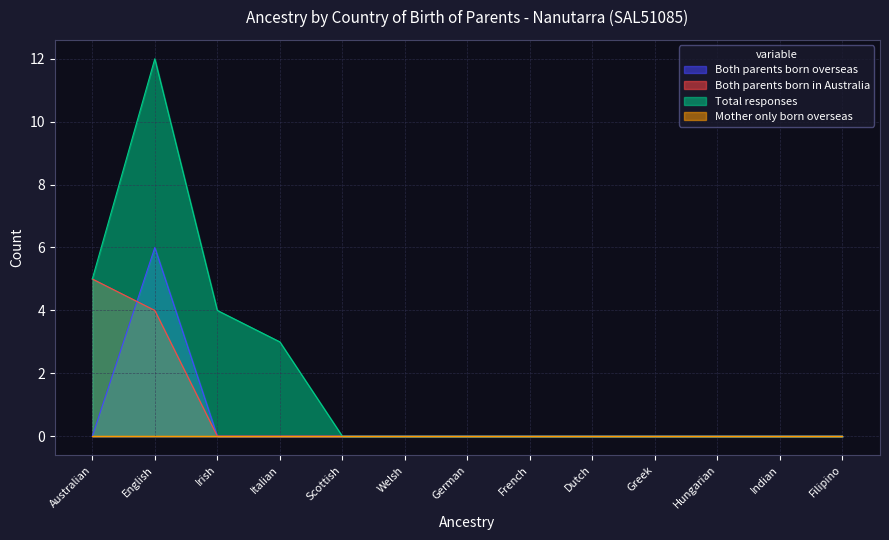

Is it true that Both parents born in Australia equals 0 at German?

True